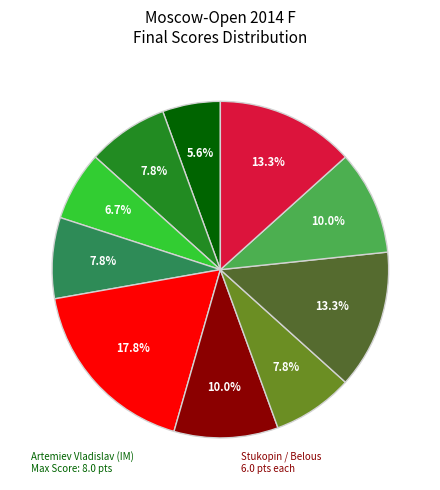

Does any single category account for the majority?

No